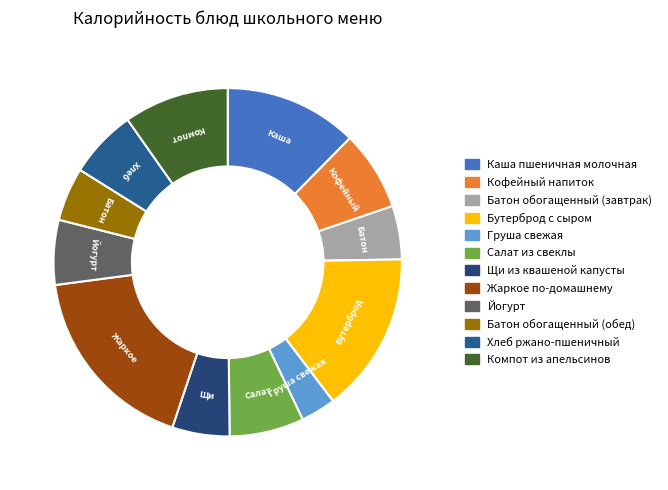

To the nearest percent, what is the average slice percentage?

8%